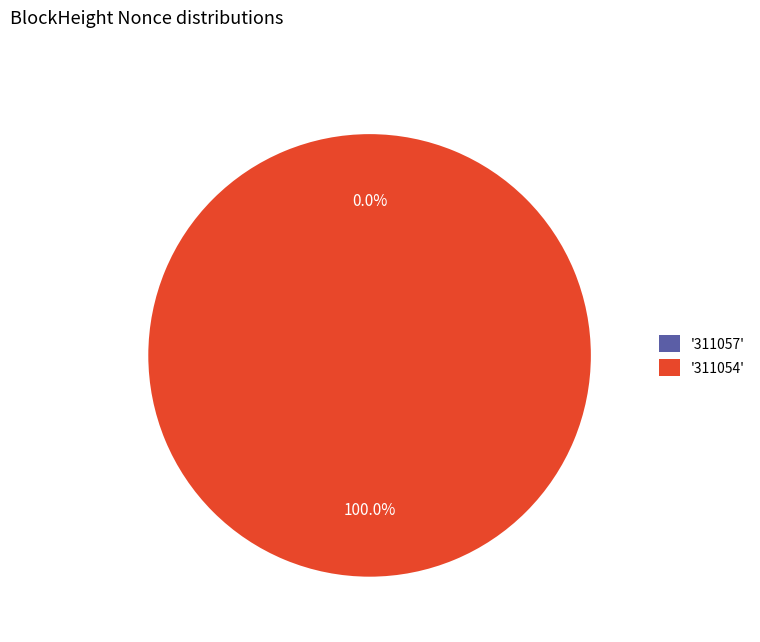

To the nearest percent, what is the difference between the largest and smallest slice percentages?

100%